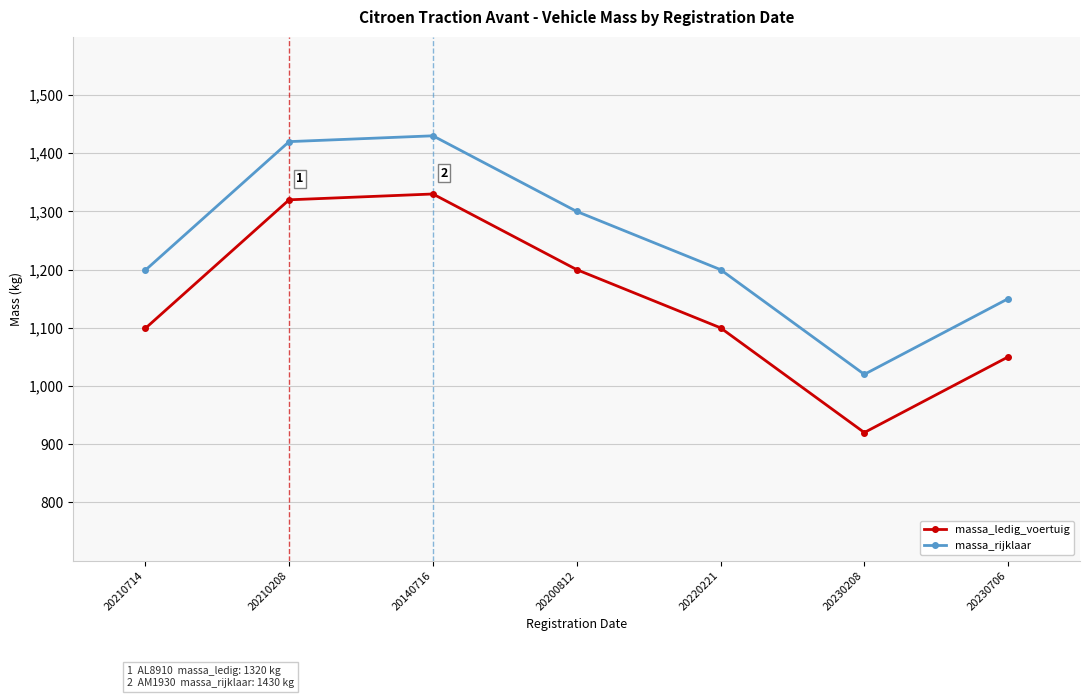

Is the value of massa_ledig_voertuig at 20210714 greater than the value of massa_rijklaar at 20220221?

No